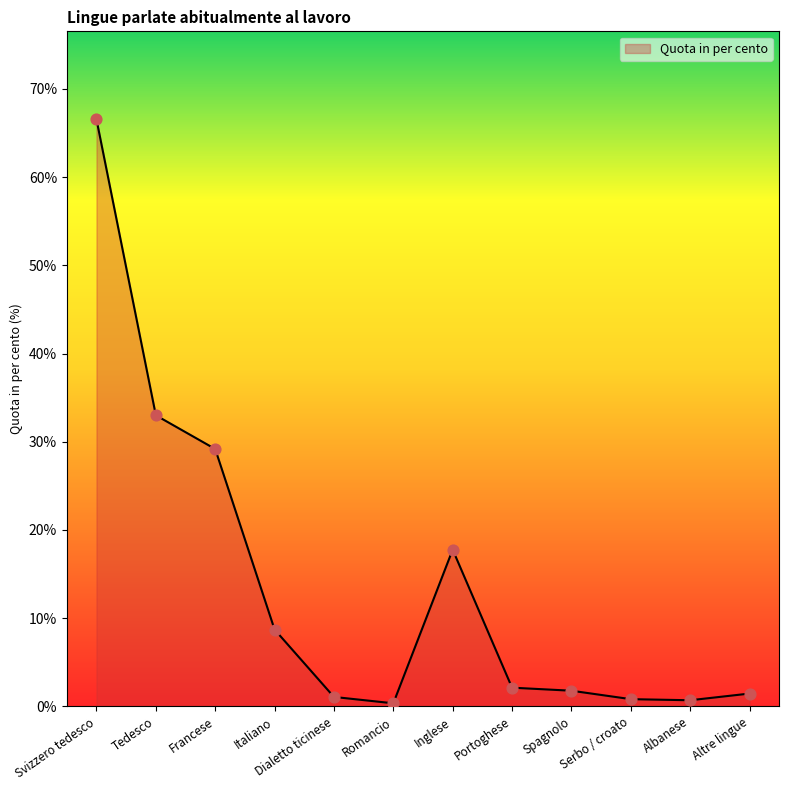

Approximately how many times larger is the value at Tedesco compared to Svizzero tedesco?

0.5